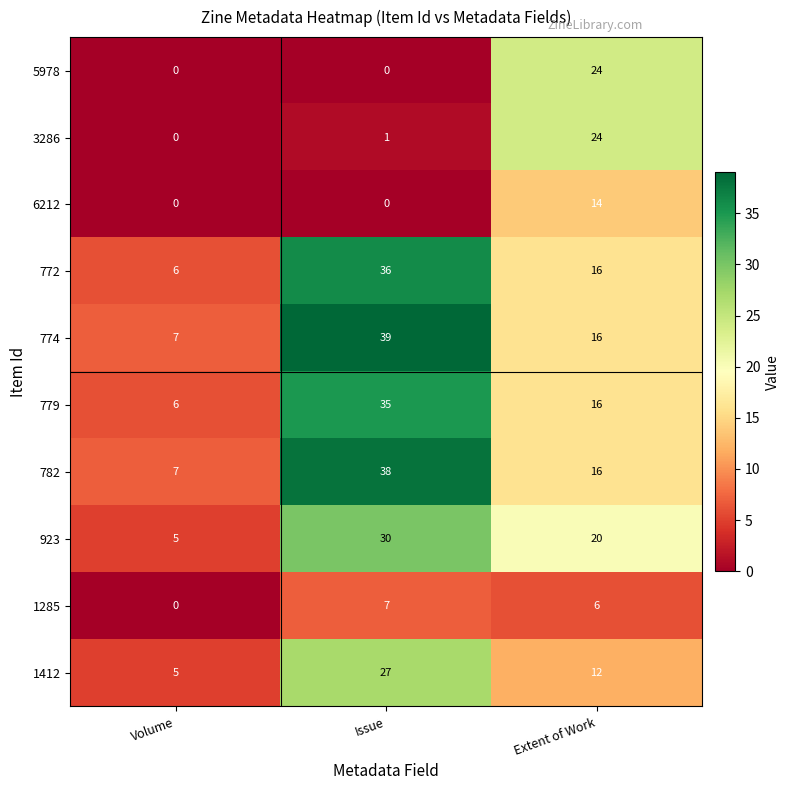

Count the number of categories in the chart.

3